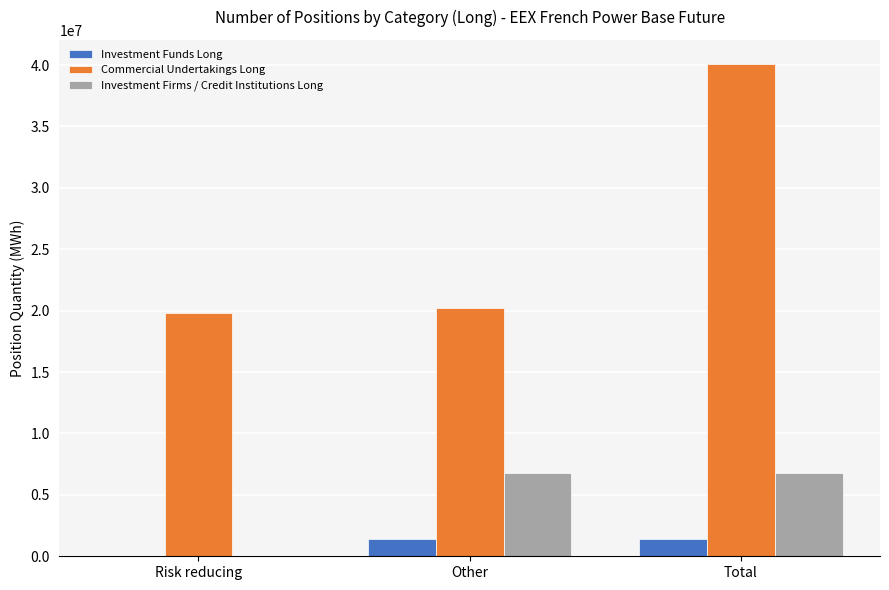

What is the sum of the Commercial Undertakings Long values at Total and Other?

60250696